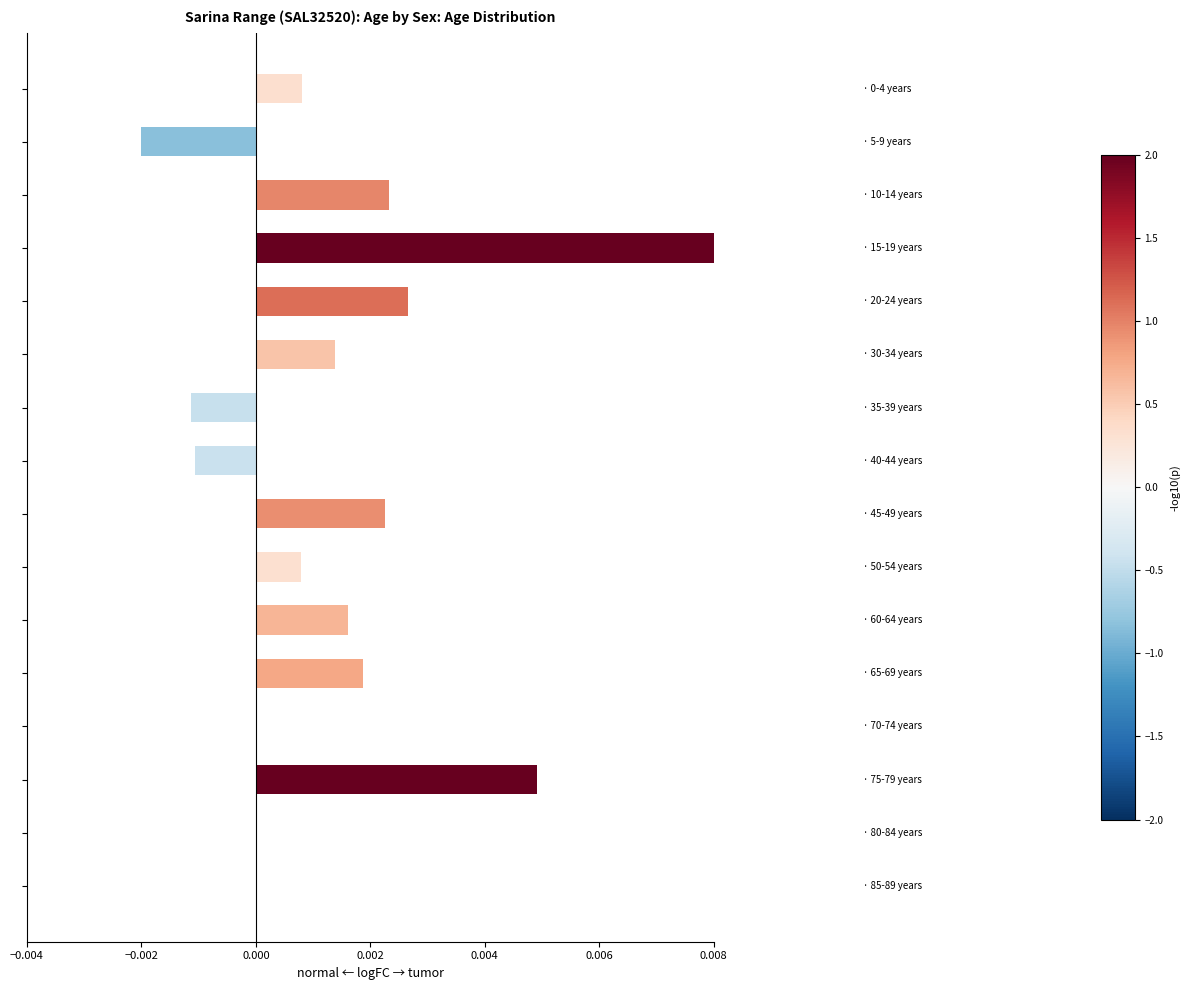

How many data points are above 0?

10